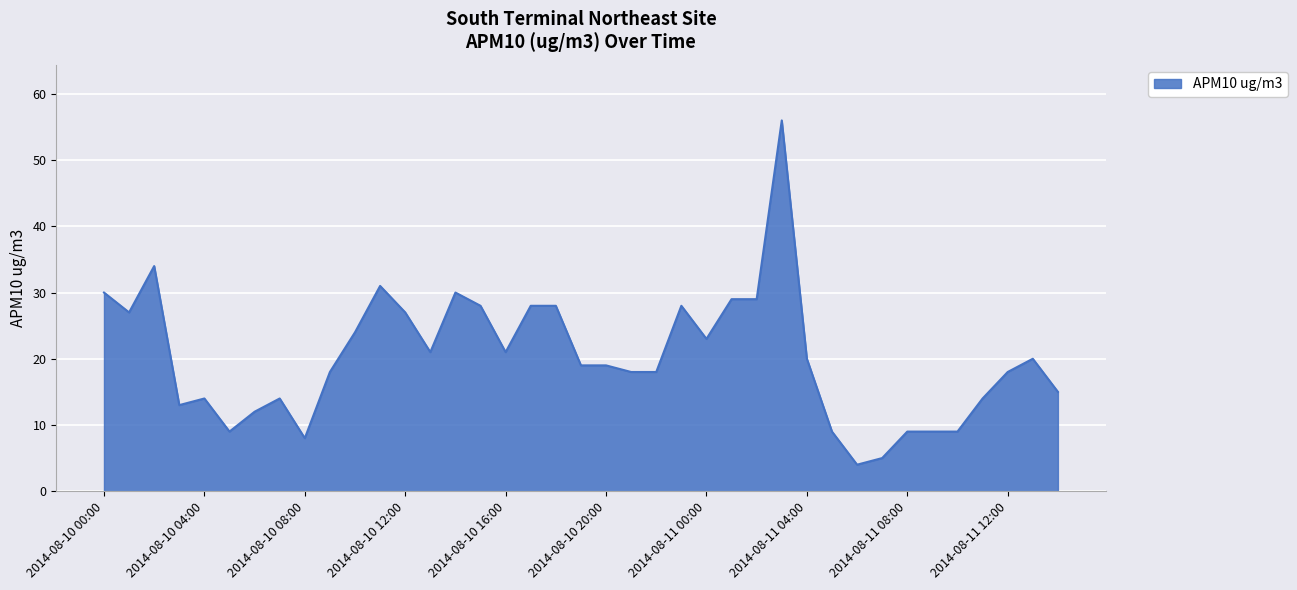

How many categories are shown in the chart?

39